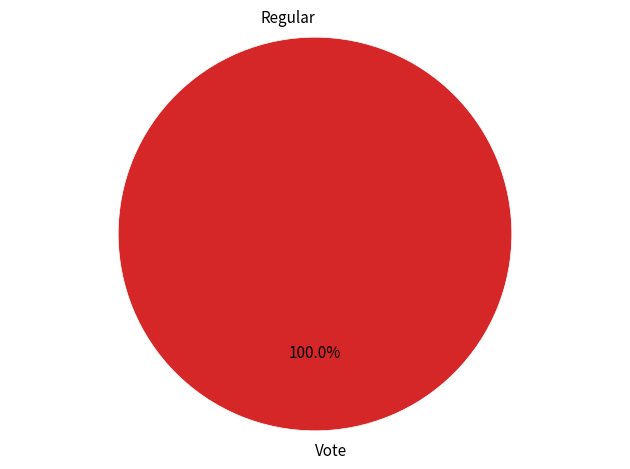

How many segments does this pie chart have?

2